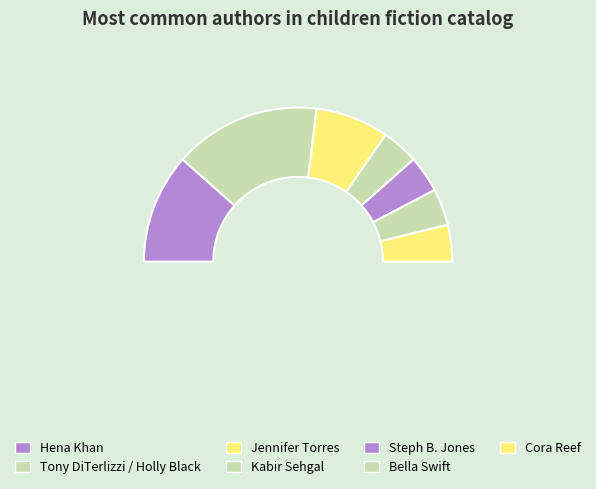

What percentage is NOT represented by Hena Khan?

76.9%